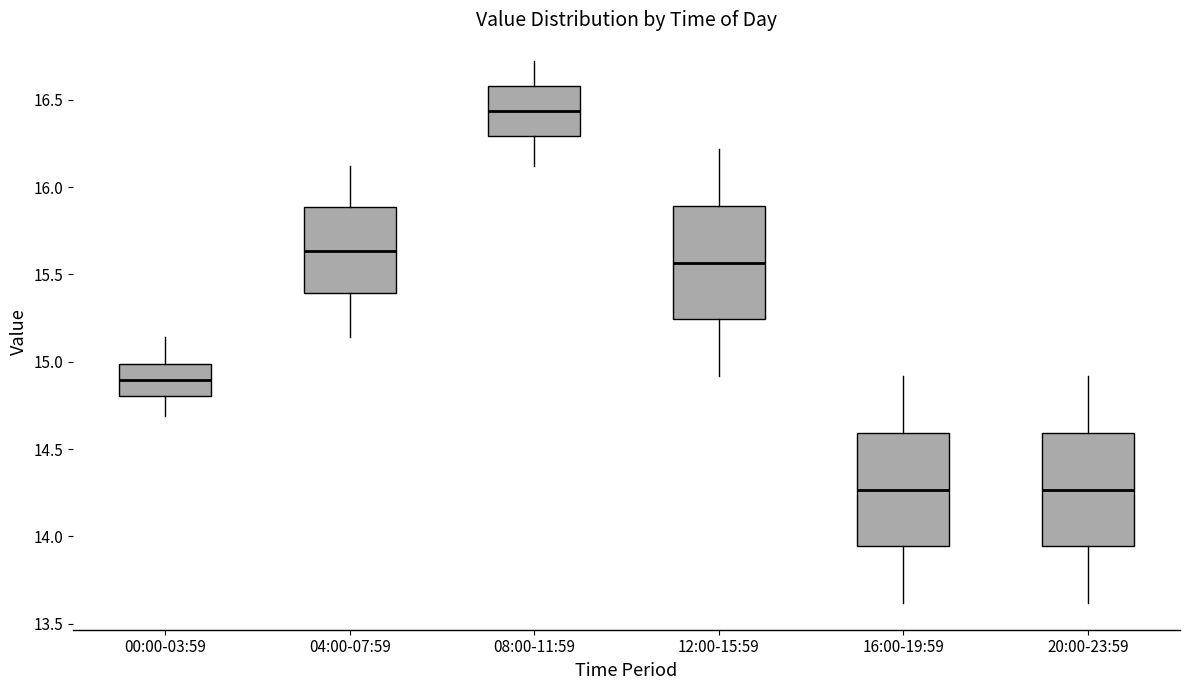

Reading left to right, transcribe this box plot: for each box, give where its median line is, the range the box spans, and where its two whiskers end, as read against the y-axis. The values are not printed on the chart, so give them approximately, as read against the axis.

00:00-03:59: median 14.90, box 14.80 to 15.00, whiskers 14.70 to 15.15
04:00-07:59: median 15.65, box 15.40 to 15.90, whiskers 15.15 to 16.10
08:00-11:59: median 16.45, box 16.30 to 16.60, whiskers 16.10 to 16.70
12:00-15:59: median 15.55, box 15.25 to 15.90, whiskers 14.90 to 16.20
16:00-19:59: median 14.25, box 13.95 to 14.60, whiskers 13.60 to 14.90
20:00-23:59: median 14.25, box 13.95 to 14.60, whiskers 13.60 to 14.90